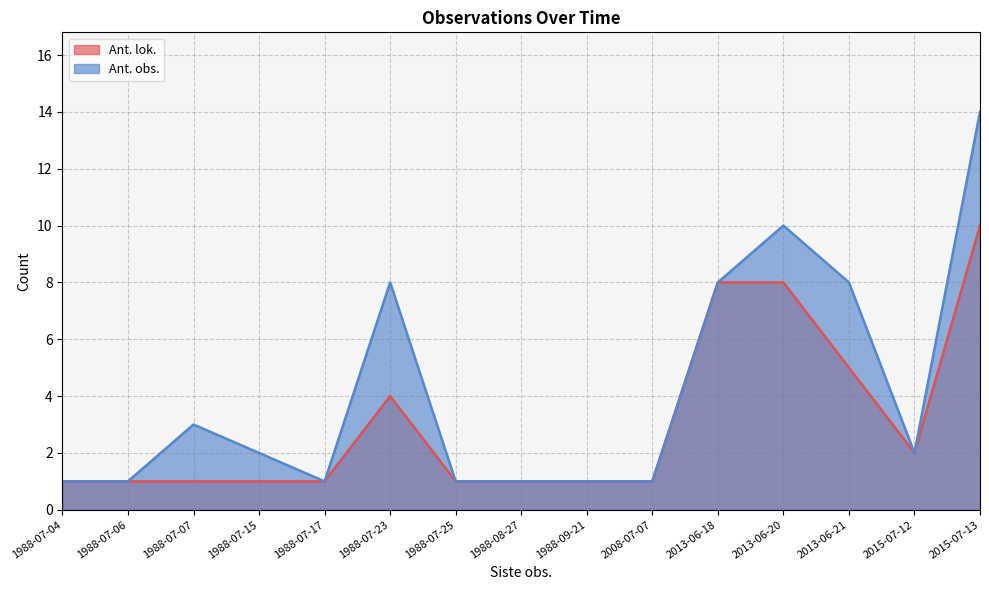

What is the sum of all Ant. lok. values?

46